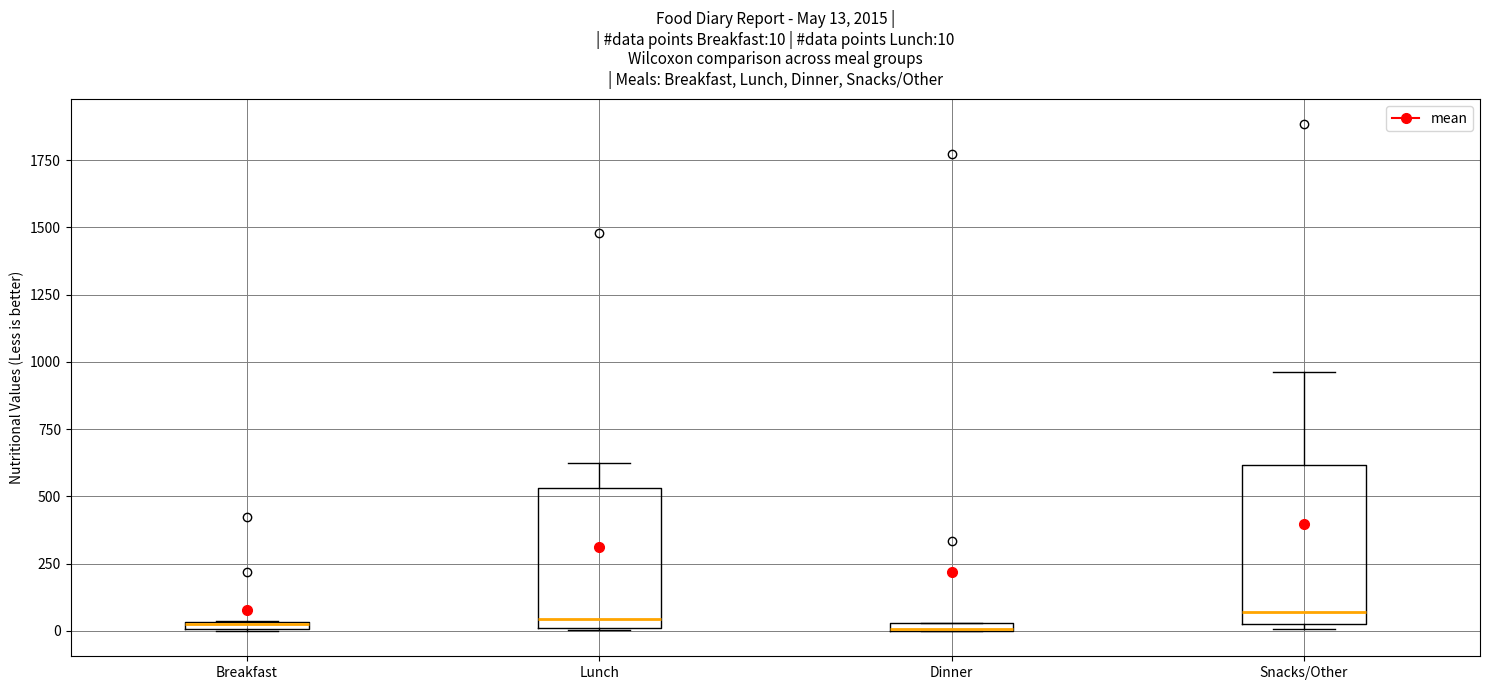

Comparing the boxes themselves (not the whiskers), which one is the tallest?

Snacks/Other